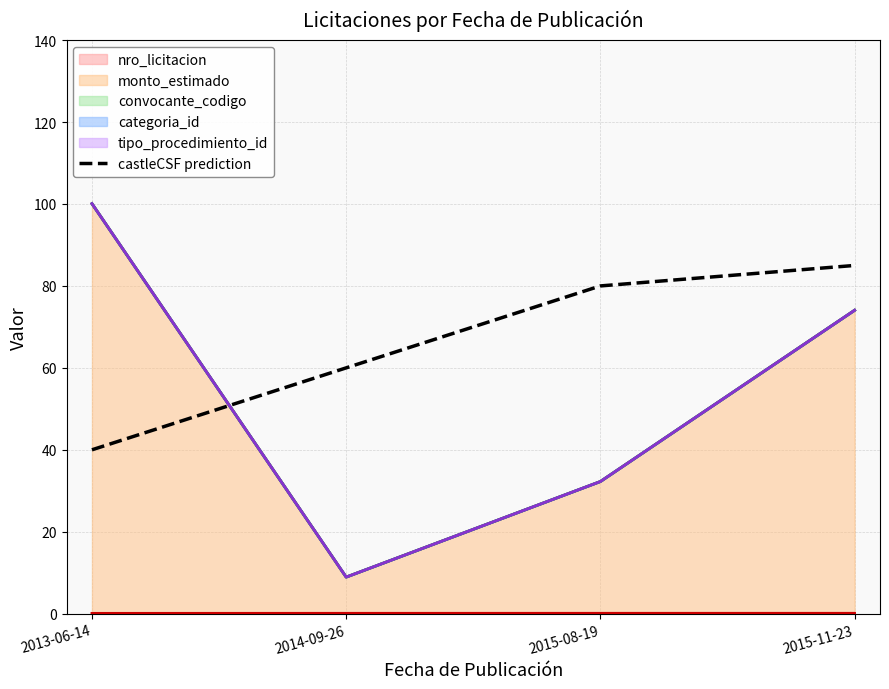

Which has a higher value, 2014-09-26 or 2013-06-14?

2014-09-26